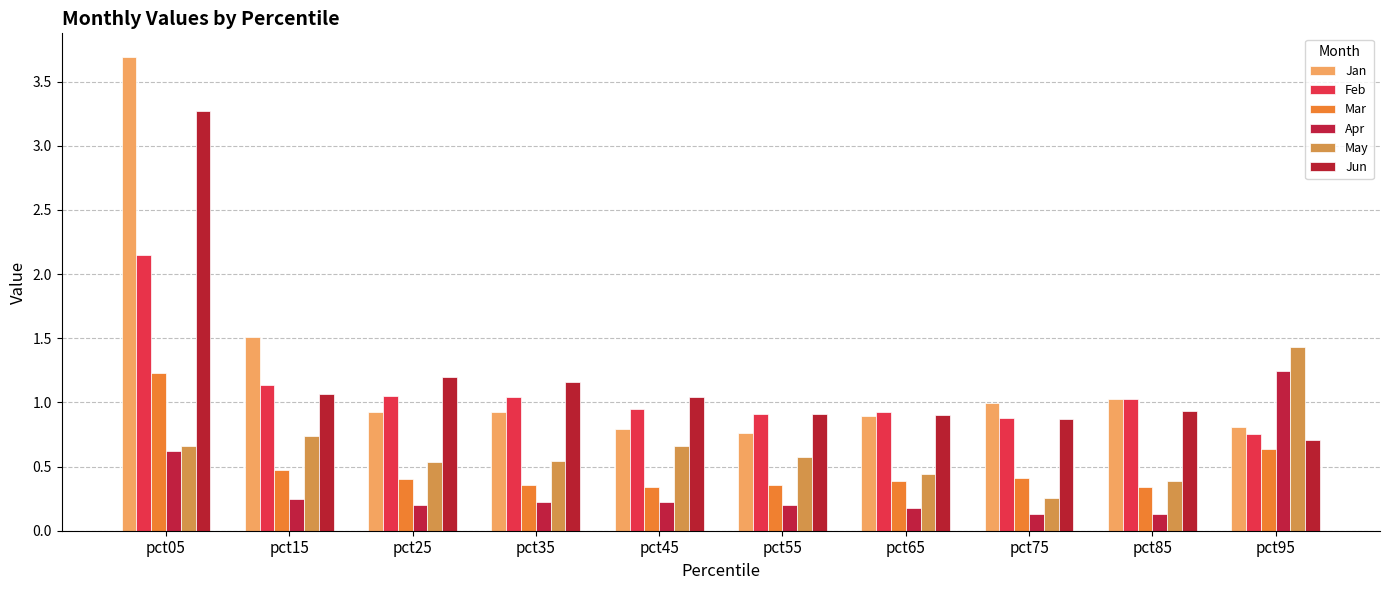

Which series changed the most between pct35 and pct85?

Jun